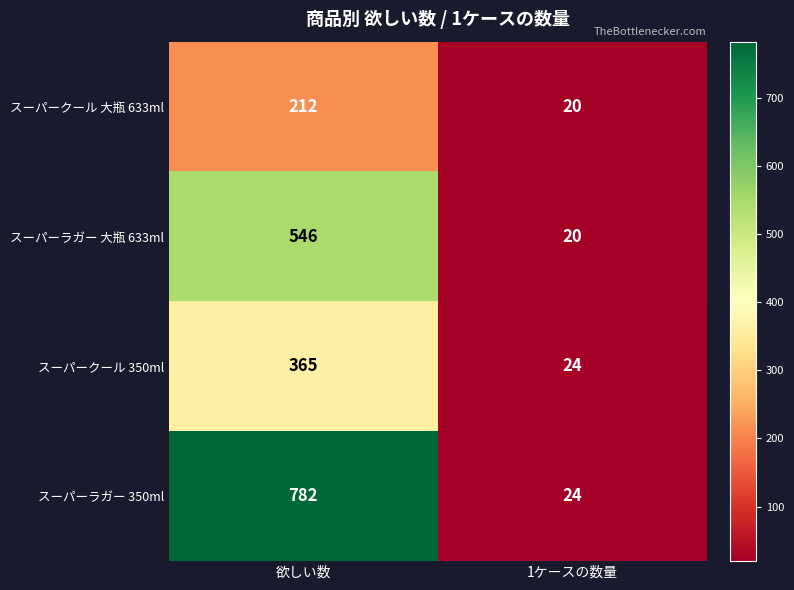

What is the sum of the スーパークール 大瓶 633ml values at 欲しい数 and 1ケースの数量?

232